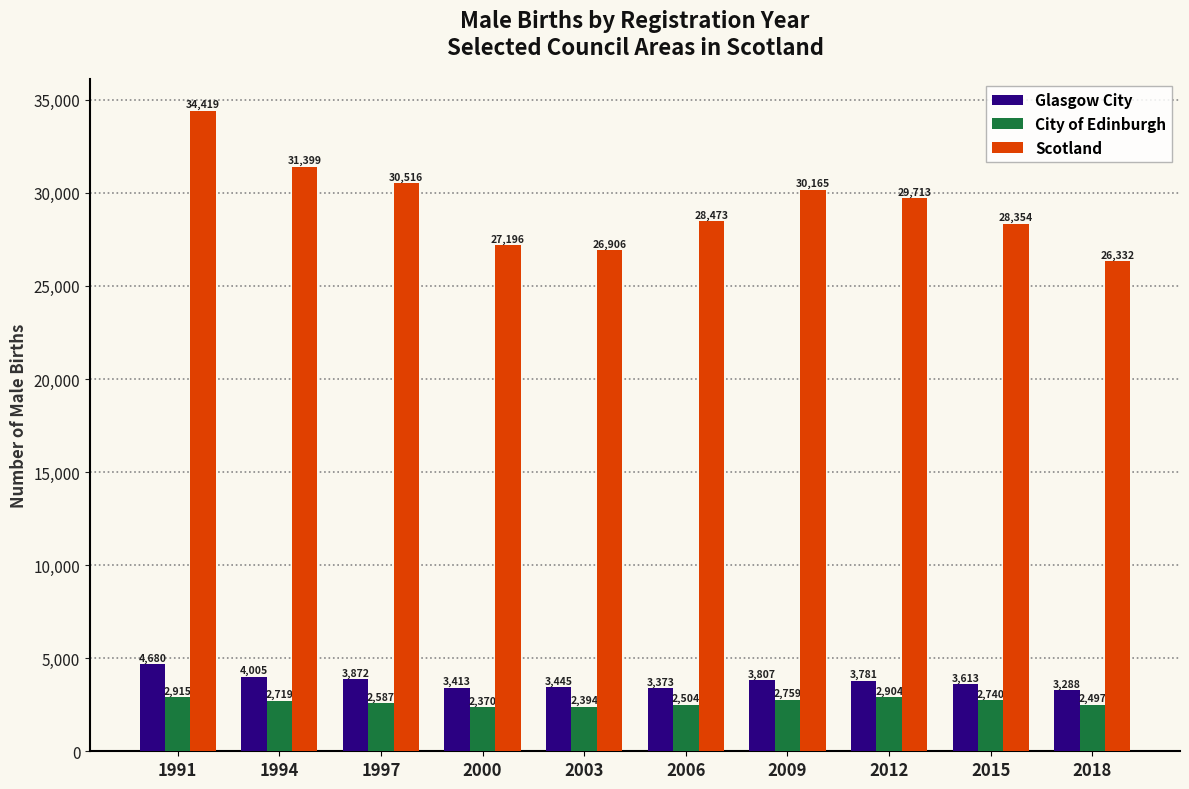

What is the average value of the Scotland series?

29347